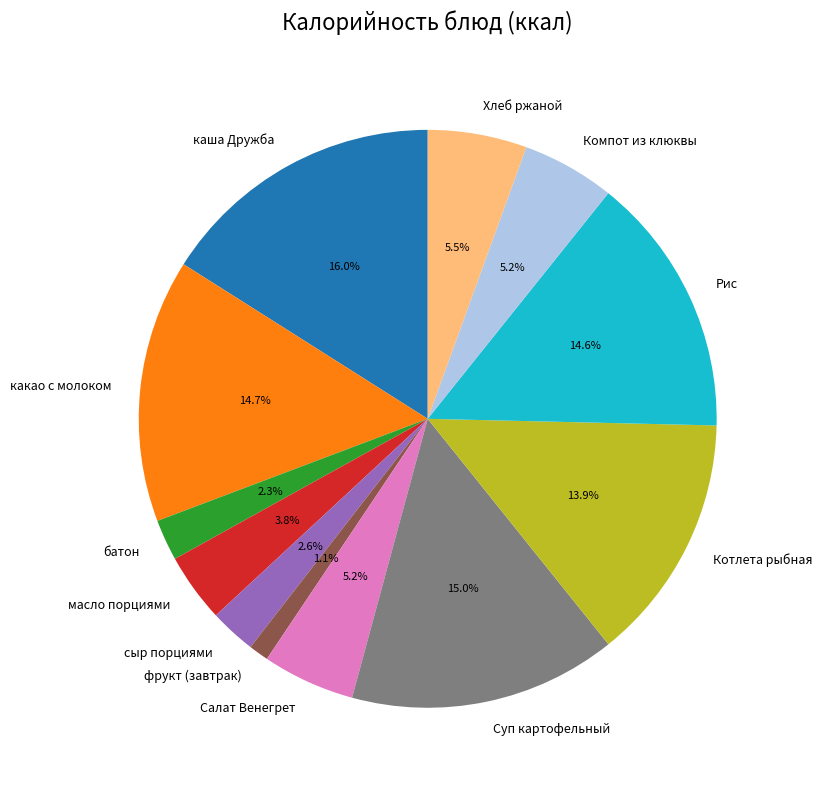

To the nearest percent, what is the difference between the Компот из клюквы and Суп картофельный slice percentages?

10%